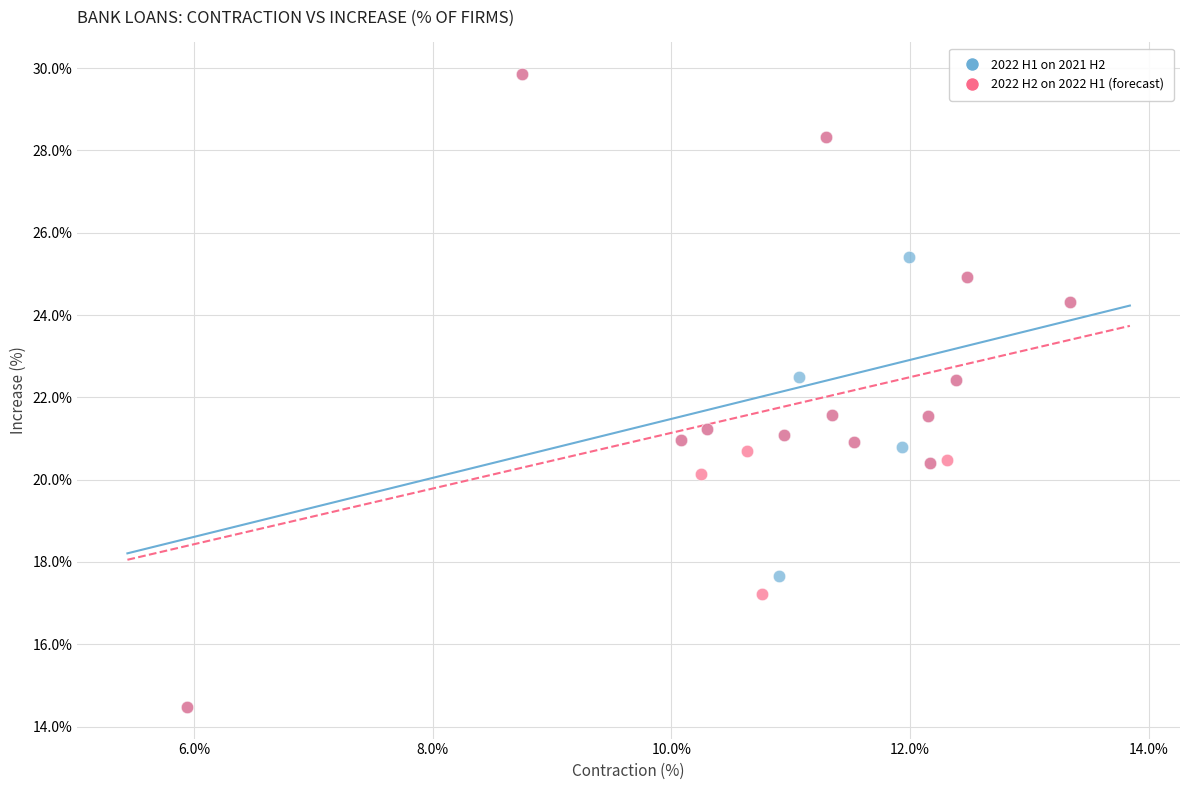

What are all the series names shown in the legend?

2022 H1 on 2021 H2, 2022 H2 on 2022 H1 (forecast)